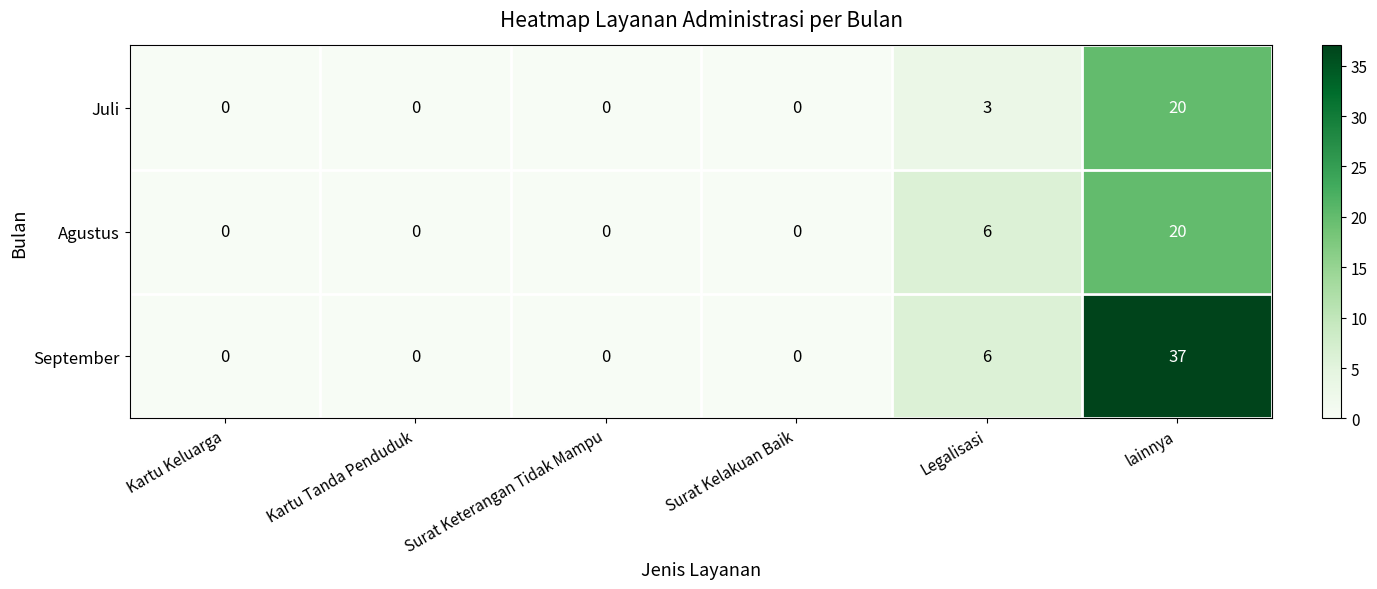

Is it true that Agustus equals 13 at lainnya?

False